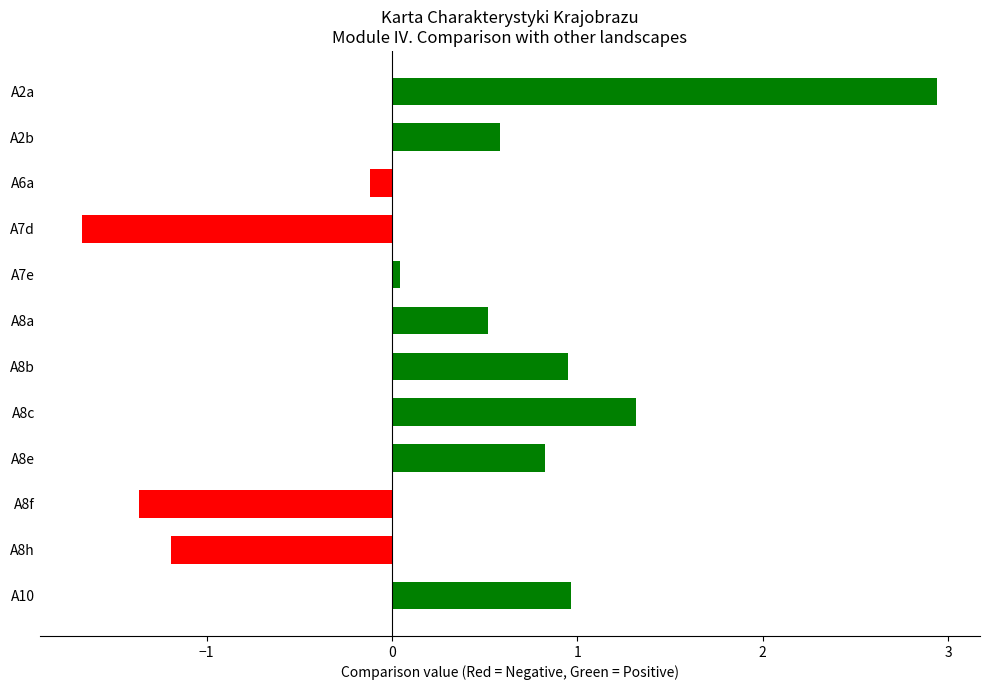

How many bars are there in total?

12